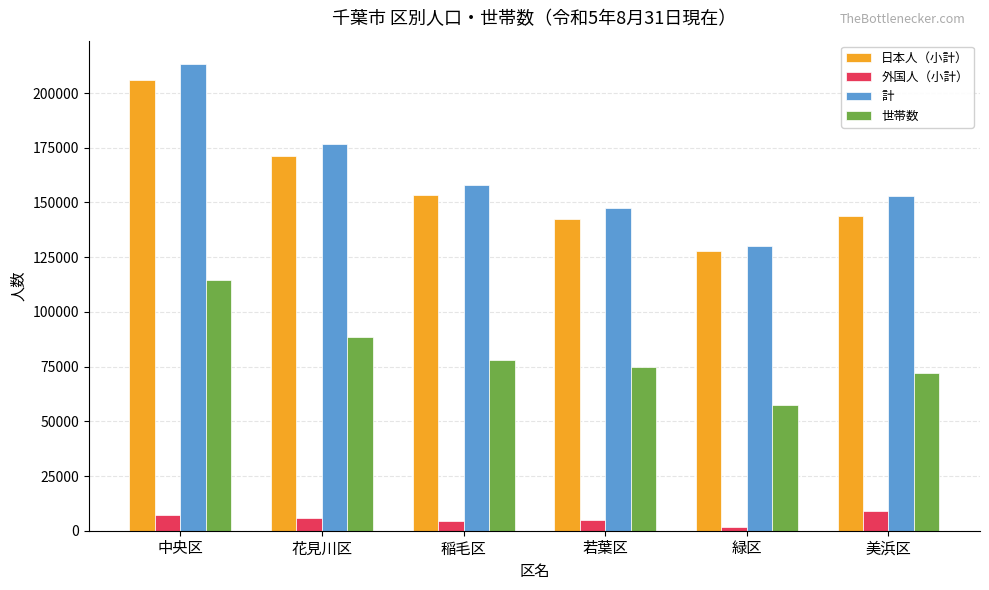

What position from the right is 美浜区?

1